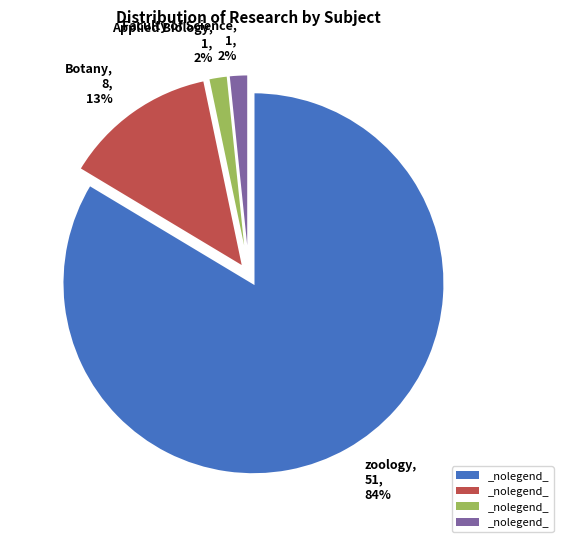

Combined, do zoology, 51, 84% and Botany, 8, 13% account for over 50%?

Yes